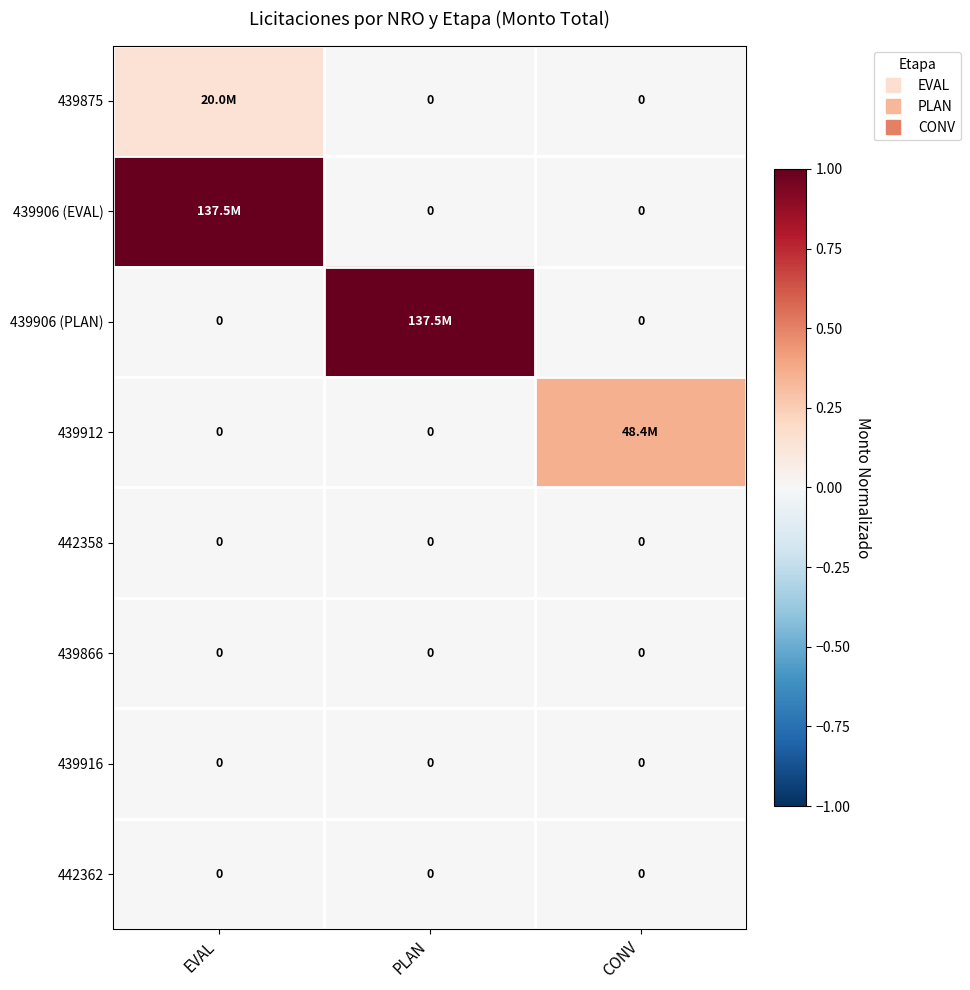

Which series has the largest range (max minus min)?

439906 (EVAL)